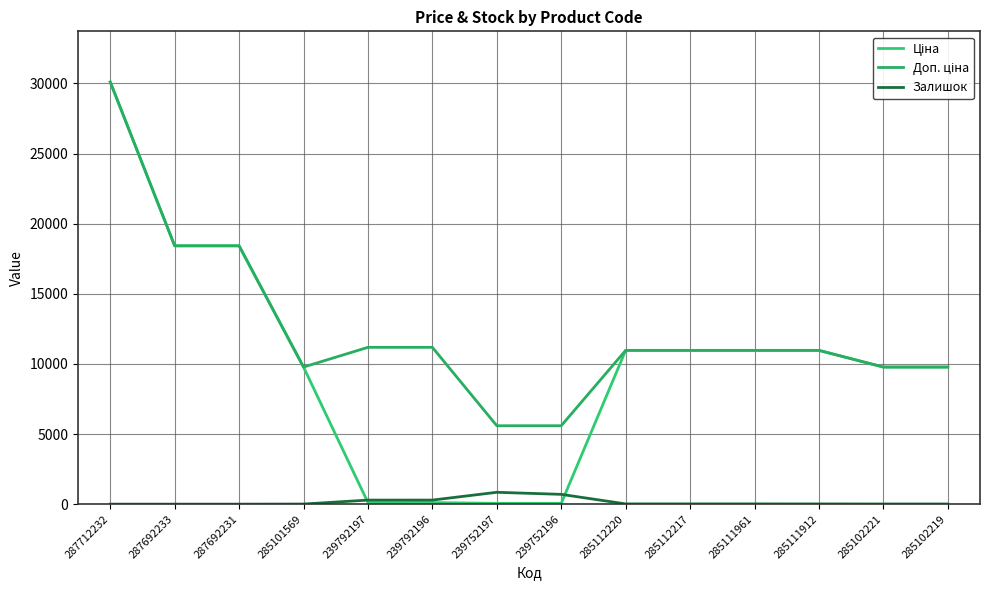

Rank the series by their average value, from lowest to highest.

Залишок, Ціна, Доп. ціна